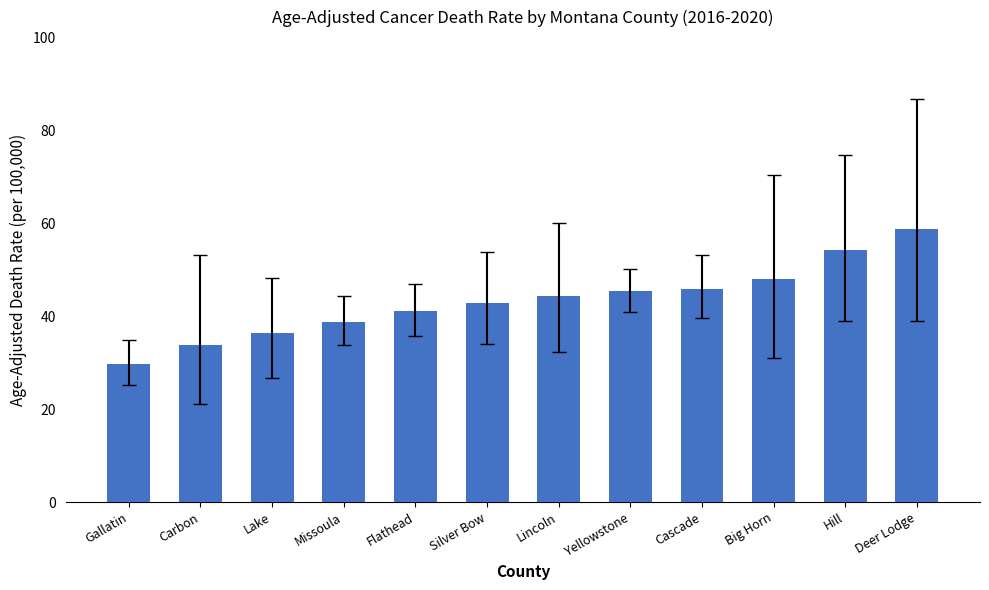

What is the maximum value shown in the chart?

58.7